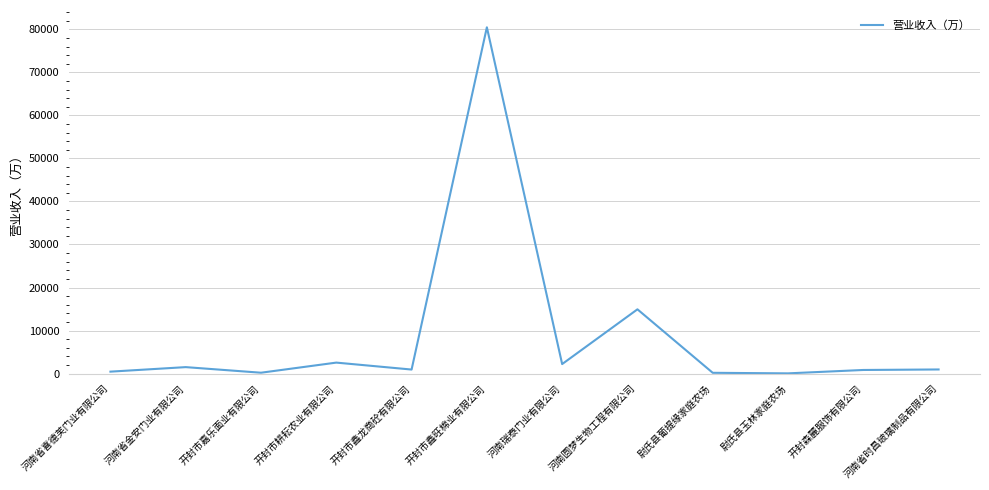

Which has a higher value, 开封市嘉乐面业有限公司 or 河南圆梦生物工程有限公司?

河南圆梦生物工程有限公司